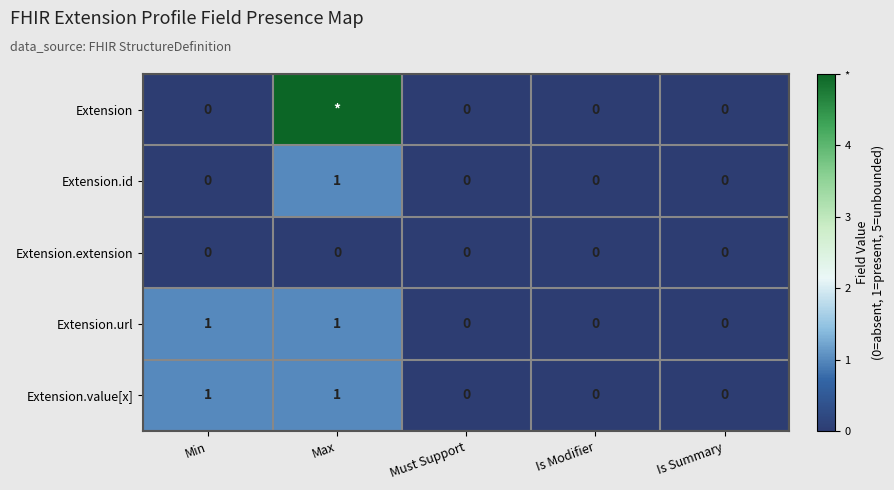

The value of Extension.id at Must Support is 0. True or false?

True